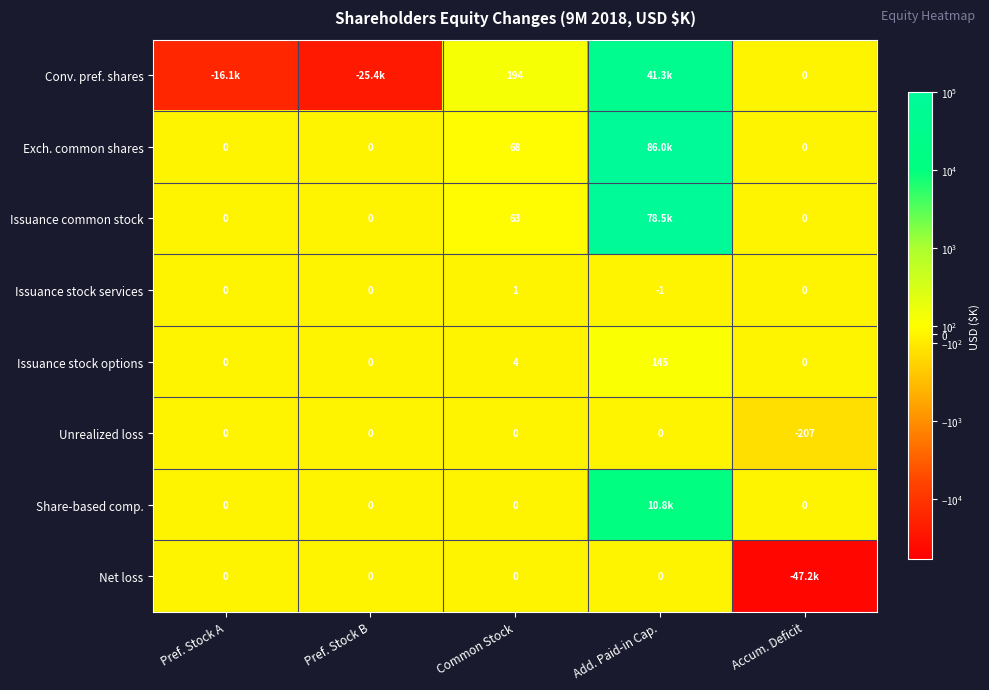

What is the difference between the second highest and second lowest values in the Issuance stock options series?

4